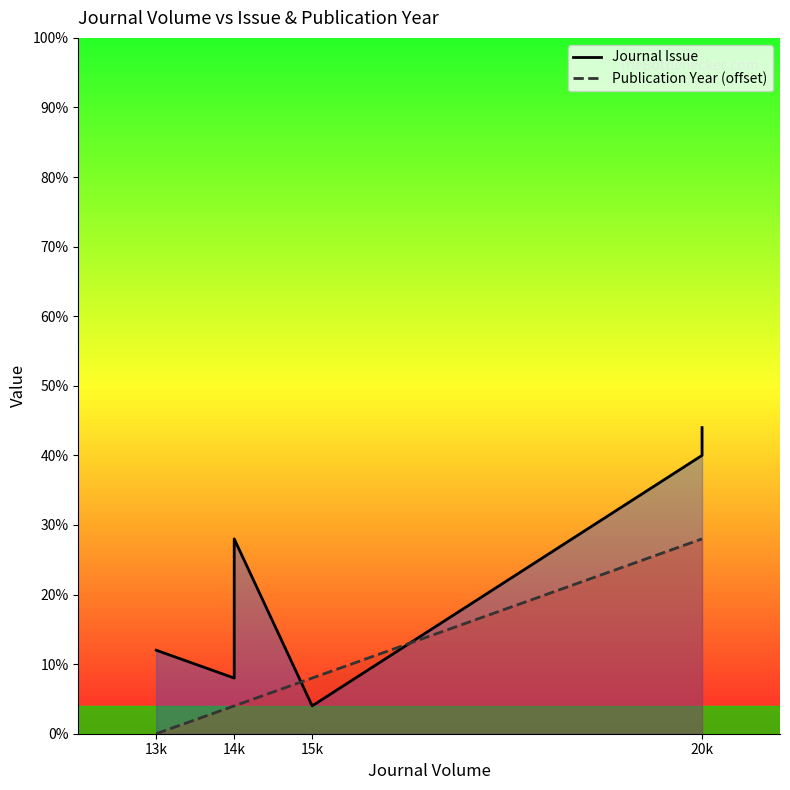

Which series has the largest total across all categories?

Journal Issue